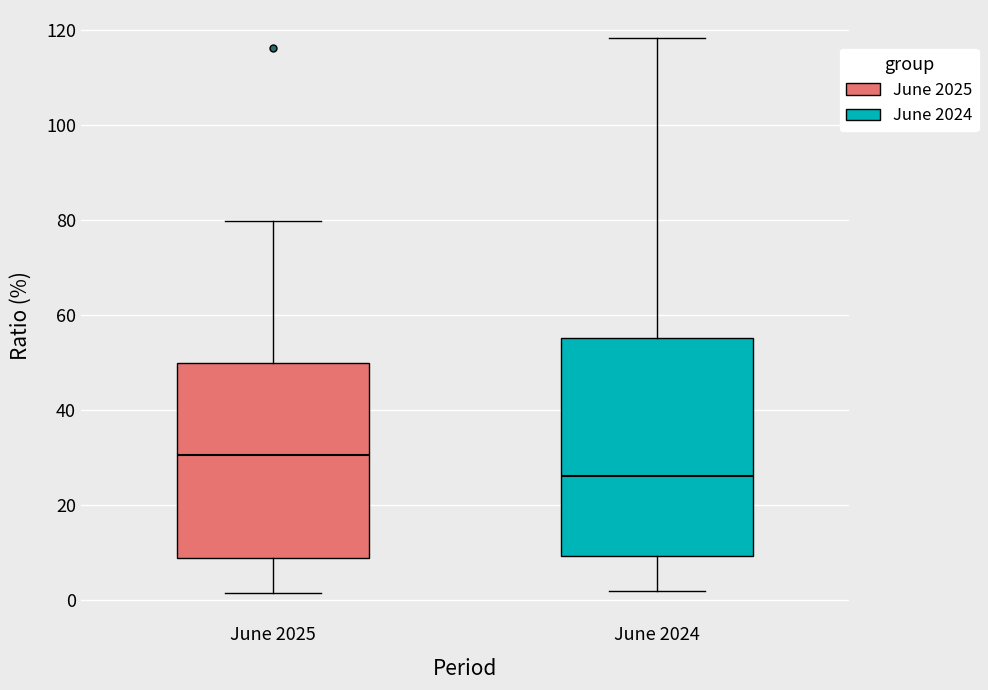

Reading left to right, transcribe this box plot: for each box, give where its median line is, the range the box spans, and where its two whiskers end, as read against the y-axis. The values are not printed on the chart, so give them approximately, as read against the axis.

June 2025: median 30, box 8 to 50, whiskers 2 to 80
June 2024: median 26, box 10 to 56, whiskers 2 to 118